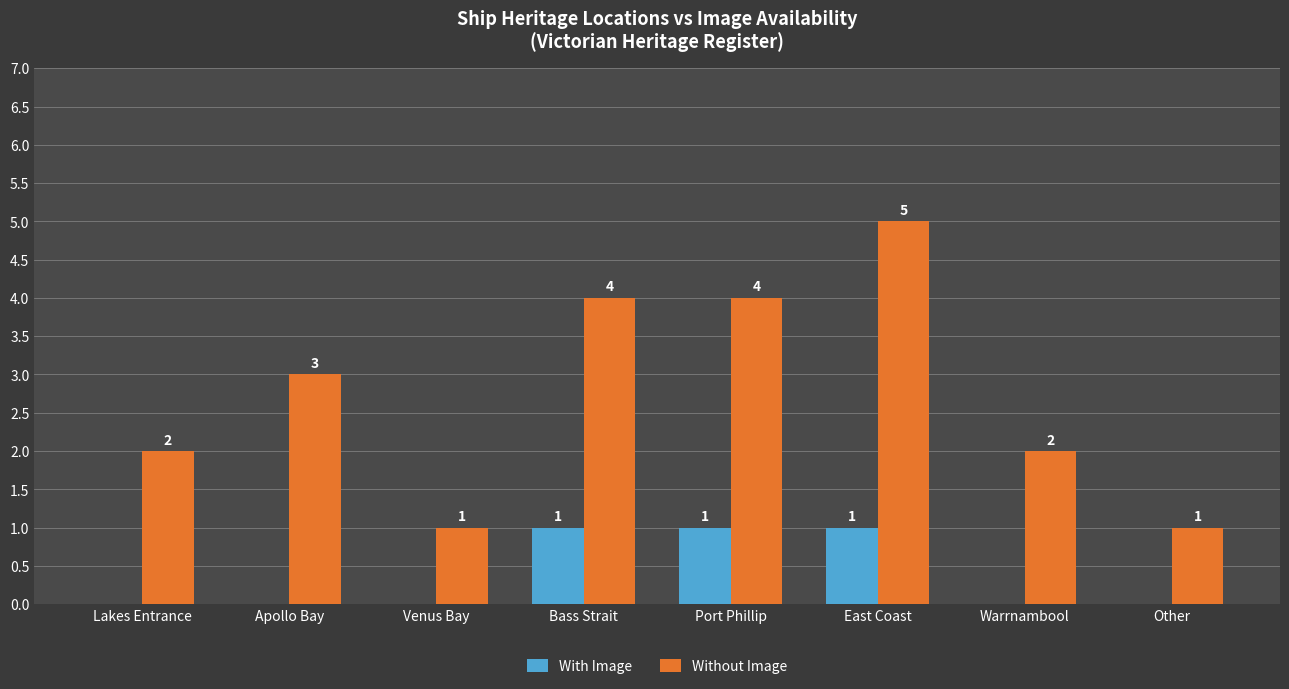

Which category has the highest value in the Without Image series?

East Coast